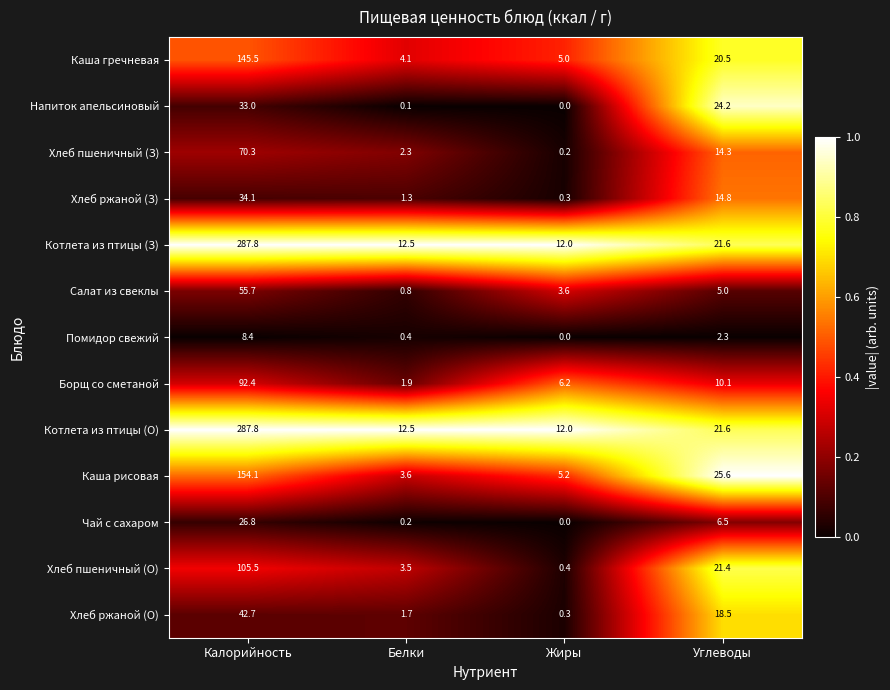

Rank the categories by Каша рисовая value from lowest to highest.

Белки, Жиры, Углеводы, Калорийность